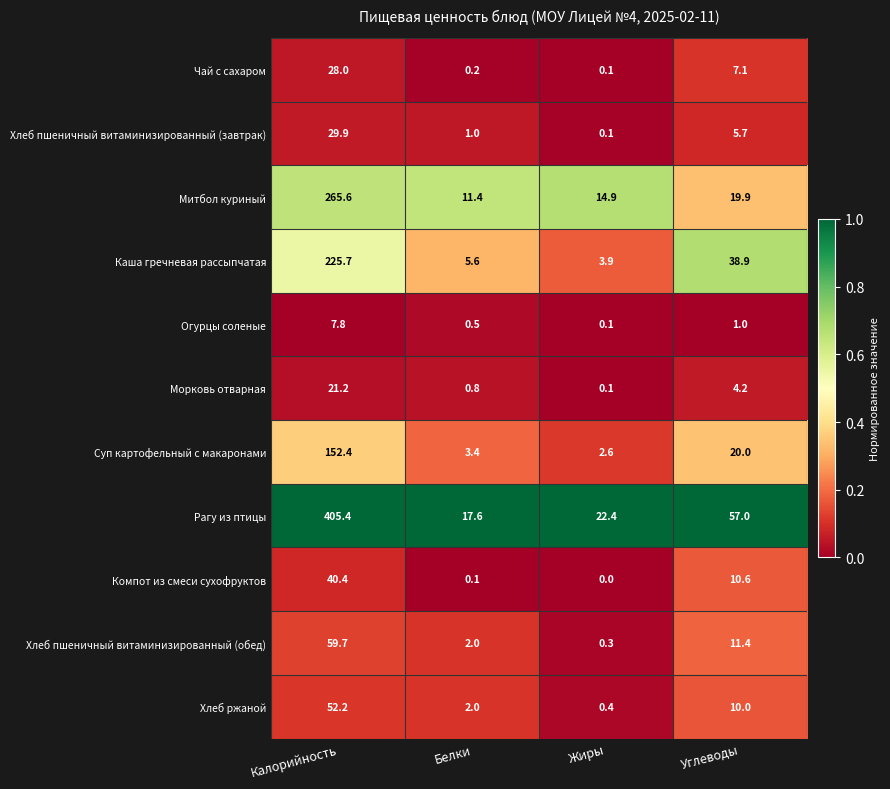

What is the spread (max minus min) of values at Жиры?

22.4